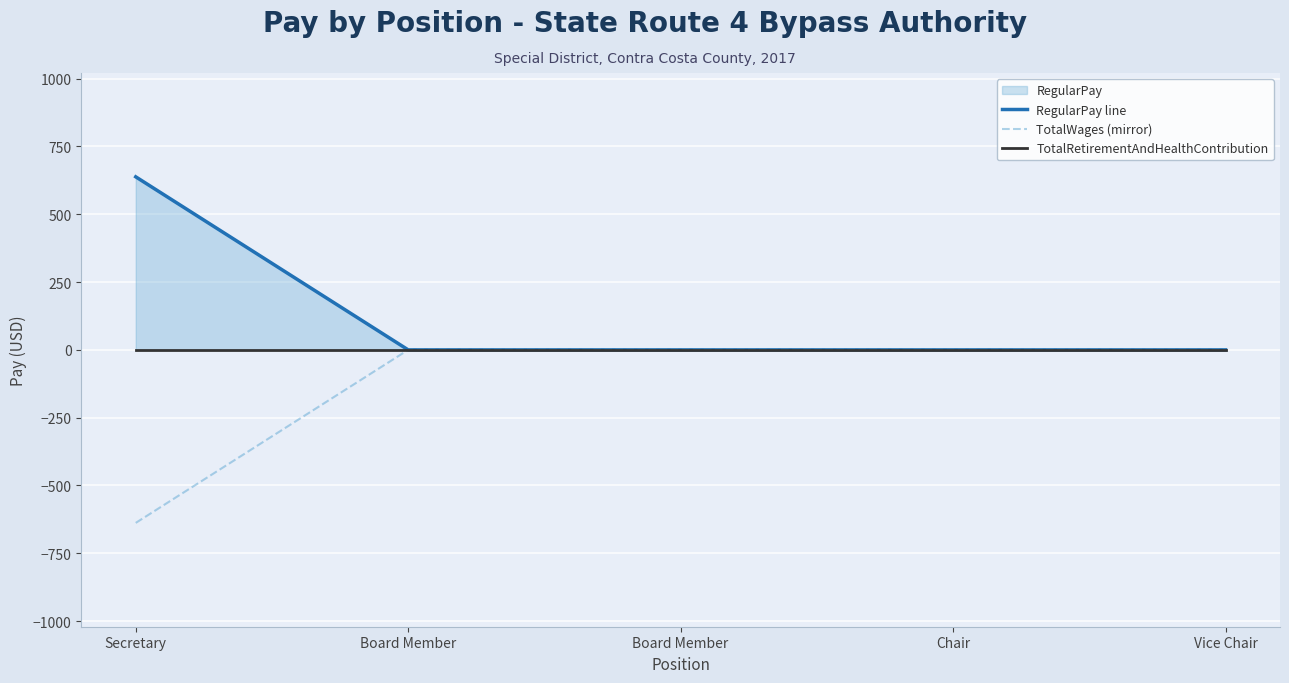

Which series has the widest spread of values?

RegularPay line